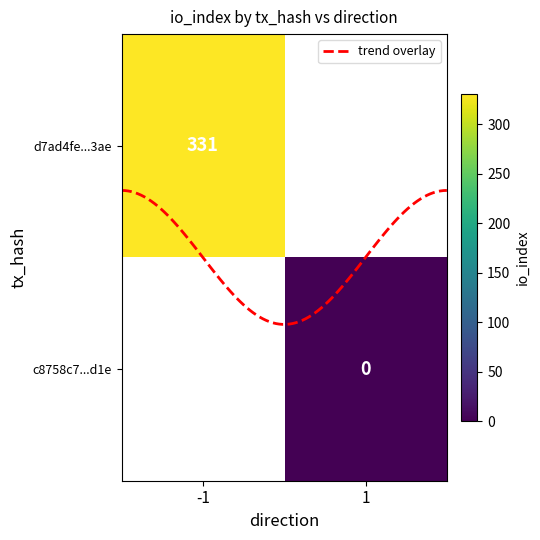

How many data points does each series have?

2